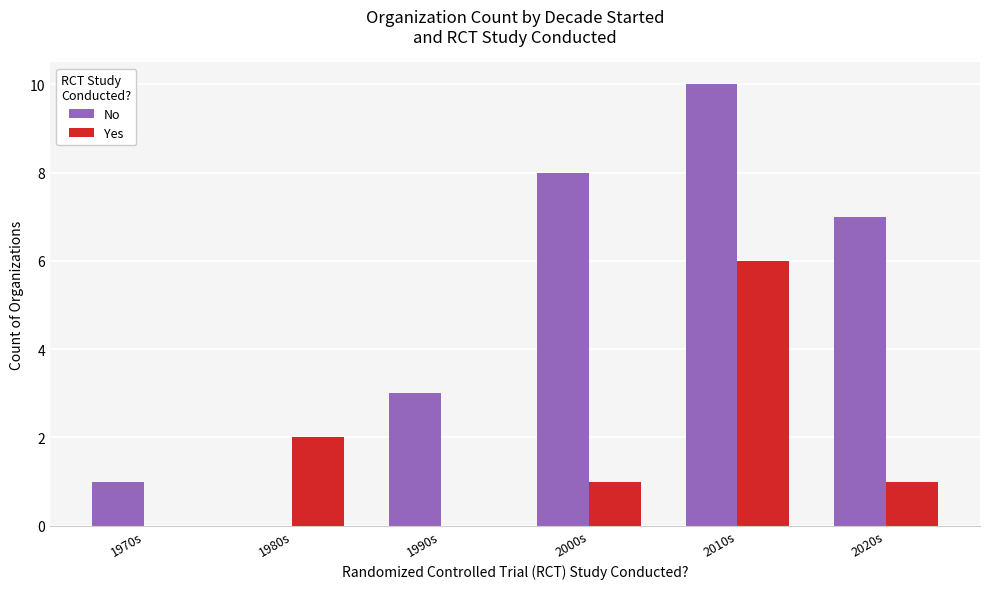

Reading left to right, list all the values displayed in this chart.

No: 1970s=1	1980s=0	1990s=3	2000s=8	2010s=10	2020s=7
Yes: 1970s=0	1980s=2	1990s=0	2000s=1	2010s=6	2020s=1